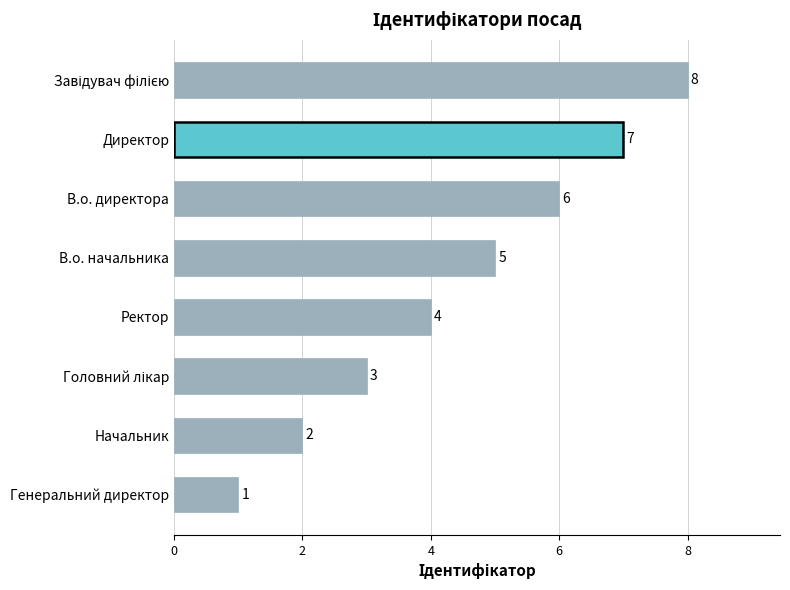

The value at В.о. начальника is 5. True or false?

True